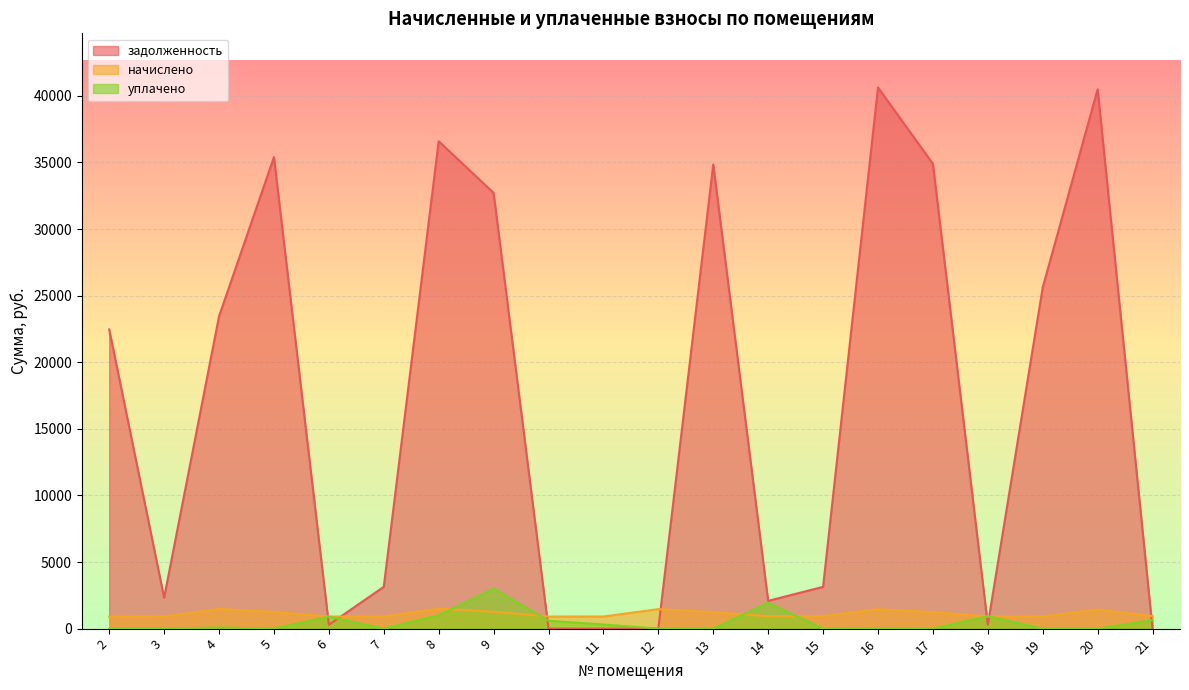

Which category has the lowest value in the начислено series?

2